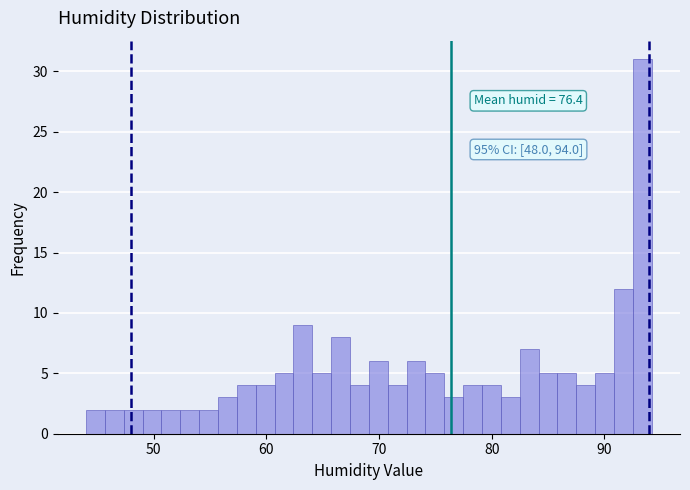

Around what value on the x-axis is the tallest bar? Give the approximate position of its centre, as read against the axis.

93